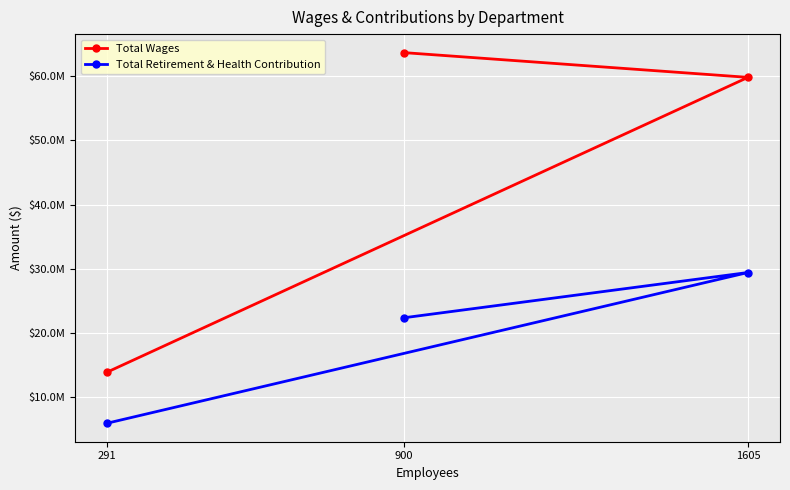

What is the average value of the Total Retirement & Health Contribution series?

19257822.6